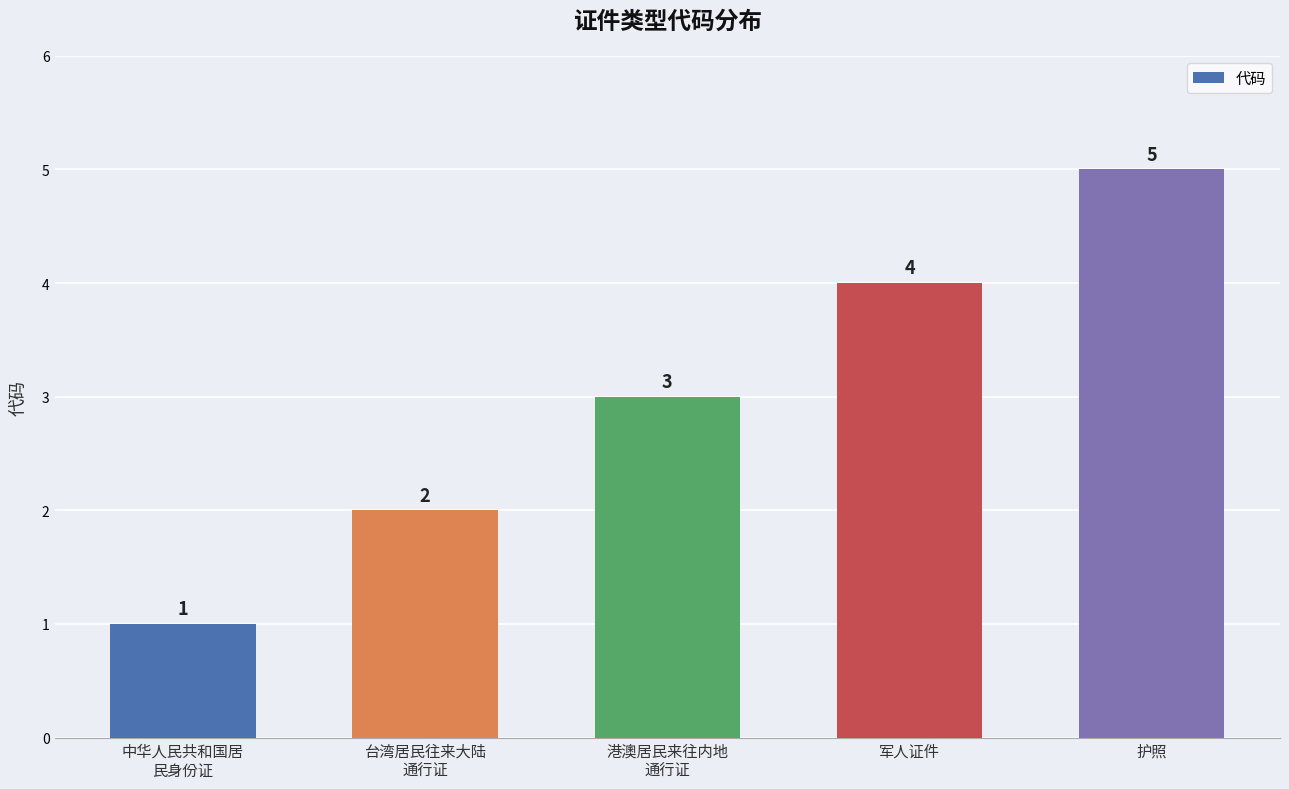

List the labels in order of value, smallest first.

中华人民共和国居
民身份证, 台湾居民往来大陆
通行证, 港澳居民来往内地
通行证, 军人证件, 护照